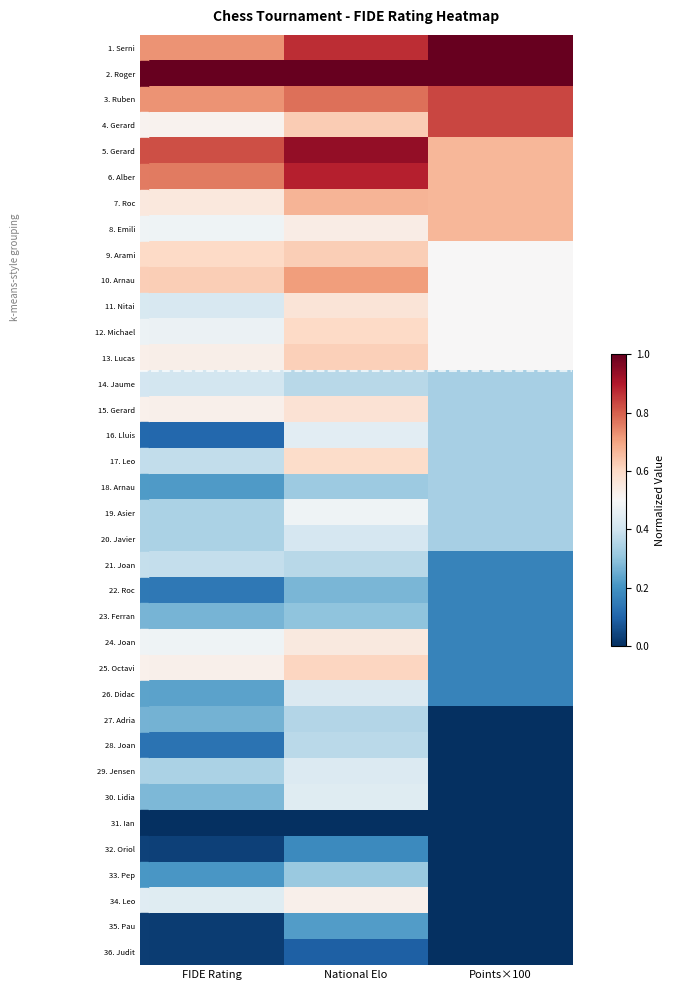

Reading left to right, extract all data points from this chart.

1. Serni: FIDE Rating=0.7	National Elo=0.9	Points×100=1.0
2. Roger: FIDE Rating=1.0	National Elo=1.0	Points×100=1.0
3. Ruben: FIDE Rating=0.7	National Elo=0.8	Points×100=0.8
4. Gerard: FIDE Rating=0.5	National Elo=0.6	Points×100=0.8
5. Gerard: FIDE Rating=0.8	National Elo=0.9	Points×100=0.7
6. Alber: FIDE Rating=0.8	National Elo=0.9	Points×100=0.7
7. Roc: FIDE Rating=0.6	National Elo=0.7	Points×100=0.7
8. Emili: FIDE Rating=0.5	National Elo=0.5	Points×100=0.7
9. Arami: FIDE Rating=0.6	National Elo=0.6	Points×100=0.5
10. Arnau: FIDE Rating=0.6	National Elo=0.7	Points×100=0.5
11. Nitai: FIDE Rating=0.4	National Elo=0.6	Points×100=0.5
12. Michael: FIDE Rating=0.5	National Elo=0.6	Points×100=0.5
13. Lucas: FIDE Rating=0.5	National Elo=0.6	Points×100=0.5
14. Jaume: FIDE Rating=0.4	National Elo=0.4	Points×100=0.3
15. Gerard: FIDE Rating=0.5	National Elo=0.6	Points×100=0.3
16. Lluis: FIDE Rating=0.1	National Elo=0.4	Points×100=0.3
17. Leo: FIDE Rating=0.4	National Elo=0.6	Points×100=0.3
18. Arnau: FIDE Rating=0.2	National Elo=0.3	Points×100=0.3
19. Asier: FIDE Rating=0.3	National Elo=0.5	Points×100=0.3
20. Javier: FIDE Rating=0.3	National Elo=0.4	Points×100=0.3
21. Joan: FIDE Rating=0.4	National Elo=0.4	Points×100=0.2
22. Roc: FIDE Rating=0.1	National Elo=0.3	Points×100=0.2
23. Ferran: FIDE Rating=0.3	National Elo=0.3	Points×100=0.2
24. Joan: FIDE Rating=0.5	National Elo=0.6	Points×100=0.2
25. Octavi: FIDE Rating=0.5	National Elo=0.6	Points×100=0.2
26. Didac: FIDE Rating=0.2	National Elo=0.4	Points×100=0.2
27. Adria: FIDE Rating=0.3	National Elo=0.4	Points×100=0.0
28. Joan: FIDE Rating=0.1	National Elo=0.4	Points×100=0.0
29. Jensen: FIDE Rating=0.3	National Elo=0.4	Points×100=0.0
30. Lidia: FIDE Rating=0.3	National Elo=0.4	Points×100=0.0
31. Ian: FIDE Rating=0.0	National Elo=0.0	Points×100=0.0
32. Oriol: FIDE Rating=0.0	National Elo=0.2	Points×100=0.0
33. Pep: FIDE Rating=0.2	National Elo=0.3	Points×100=0.0
34. Leo: FIDE Rating=0.4	National Elo=0.5	Points×100=0.0
35. Pau: FIDE Rating=0.0	National Elo=0.2	Points×100=0.0
36. Judit: FIDE Rating=0.0	National Elo=0.1	Points×100=0.0